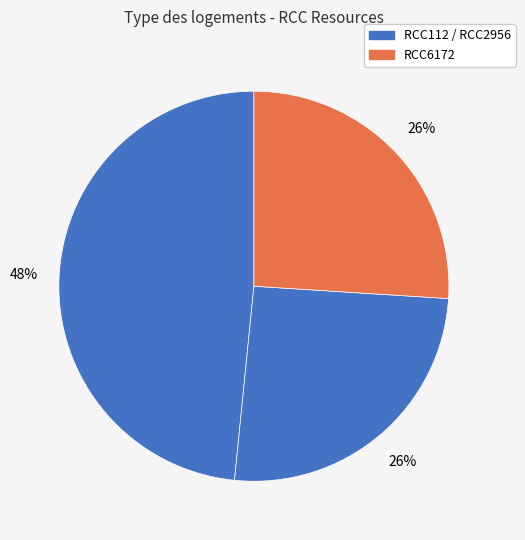

How many segments does this pie chart have?

3